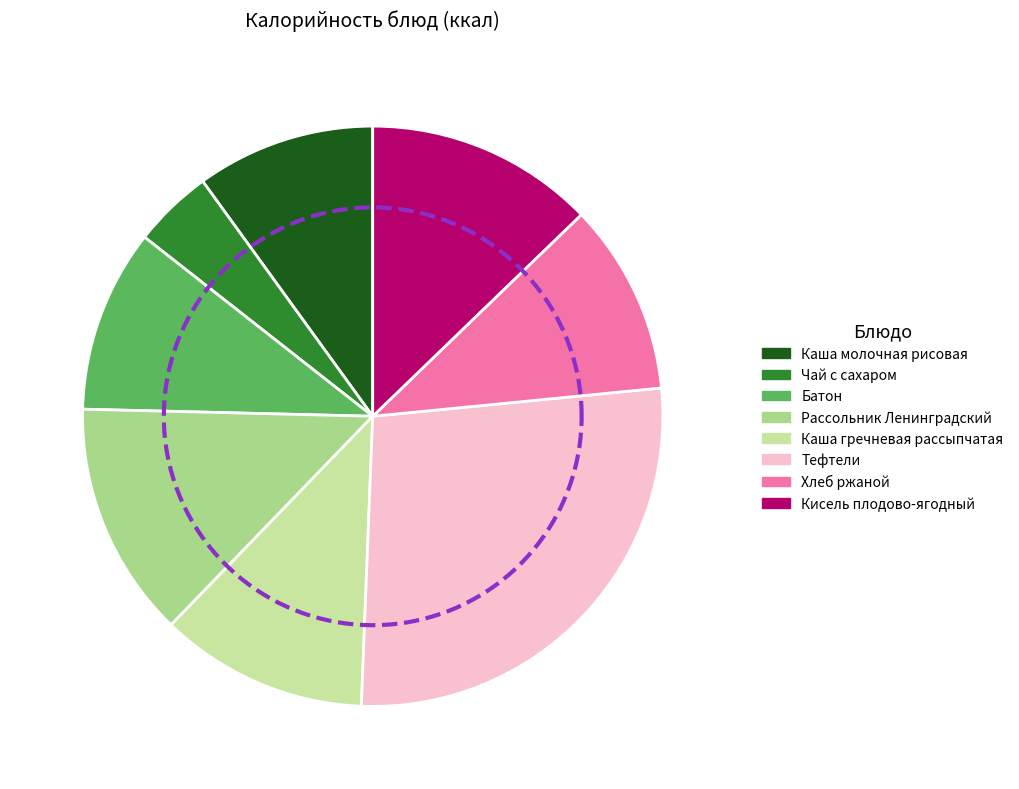

To the nearest percent, what percentage of the pie is Каша молочная рисовая?

10%